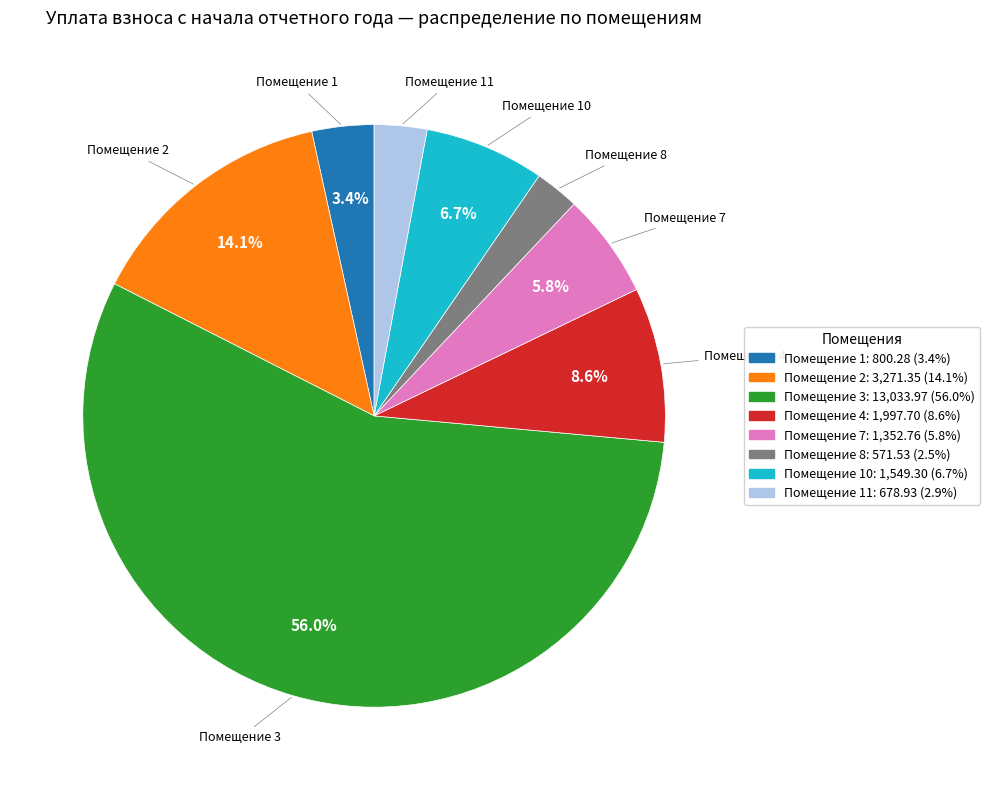

Which slice is the largest?

Помещение 3